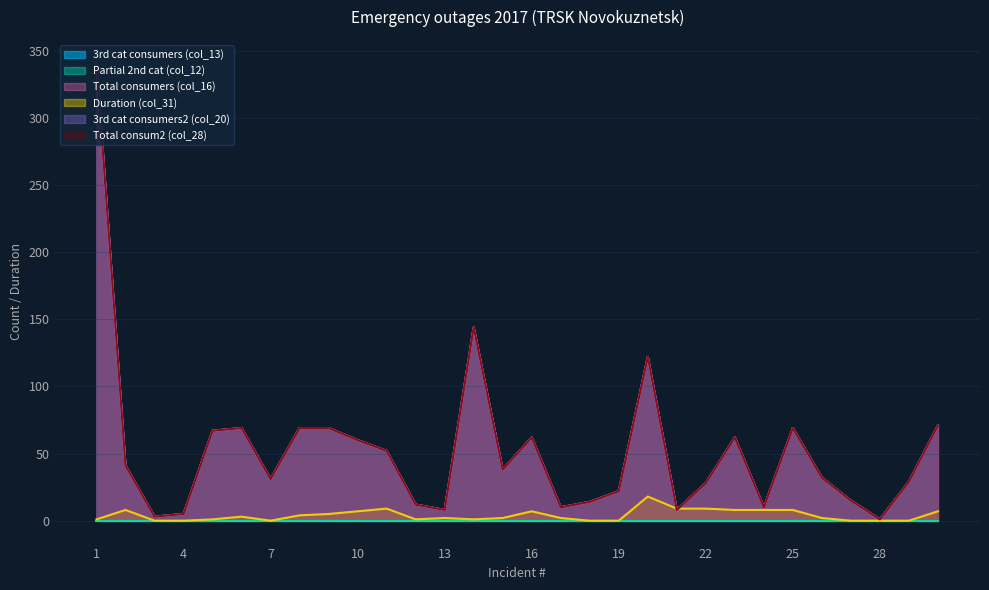

Which series has the largest total across all categories?

3rd cat consumers (col_13)